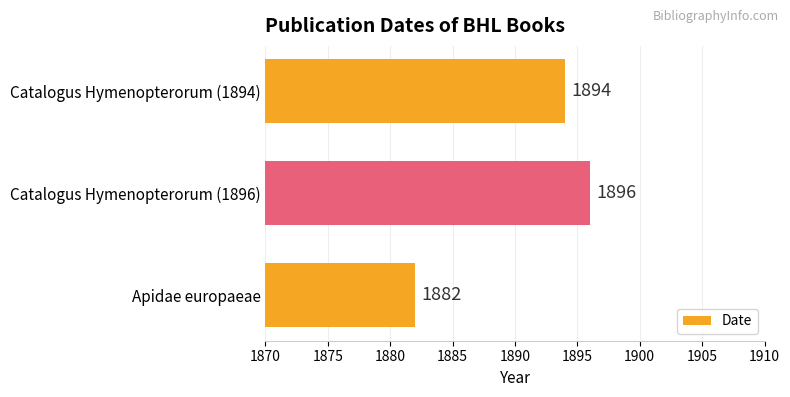

Count the values in the range 1882 to 1896.

3